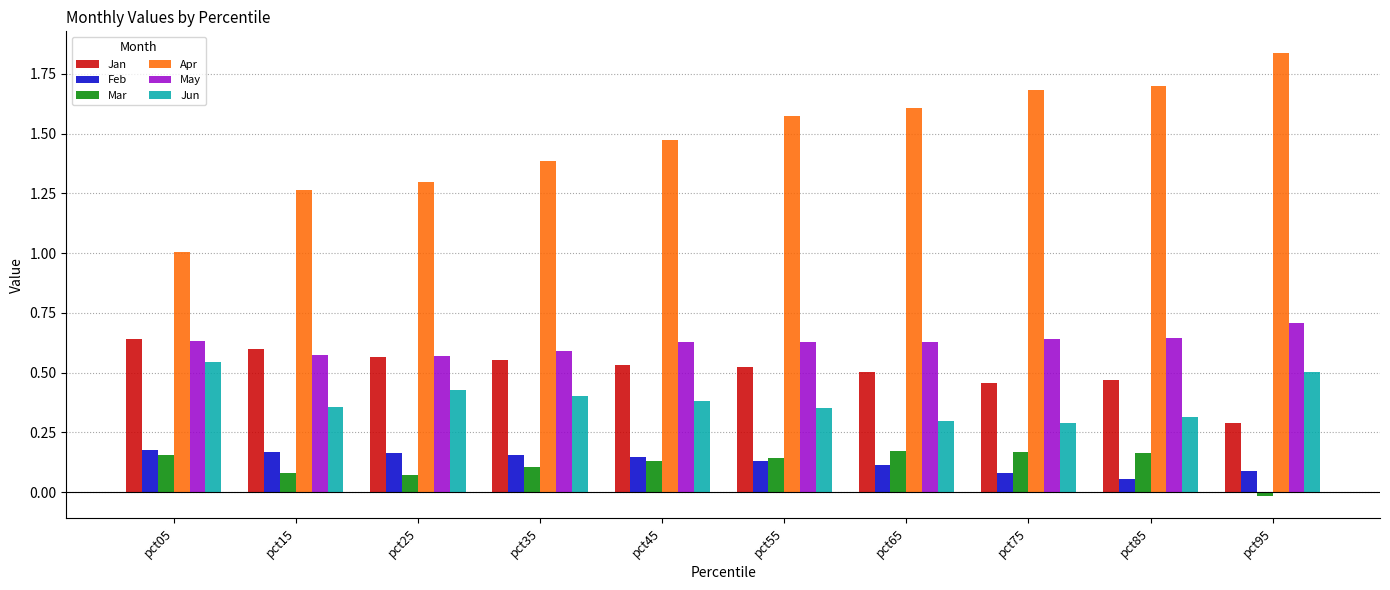

Are the bars grouped side by side (vs. stacked)?

Yes